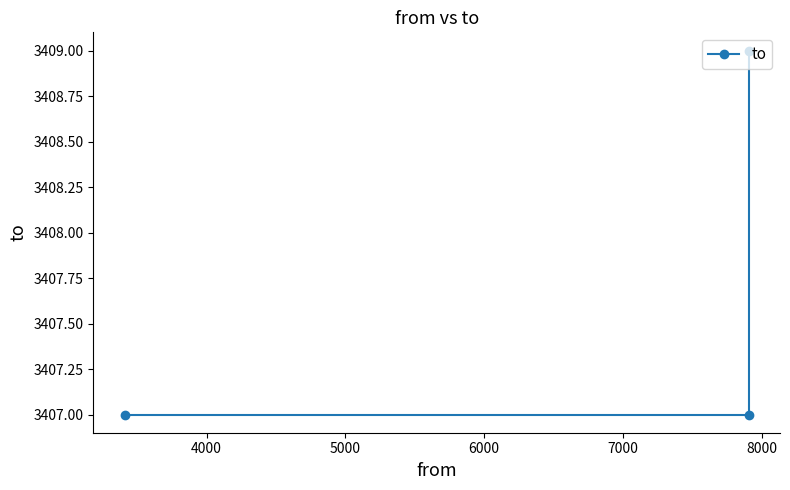

How many values are between 3407 and 3409?

3